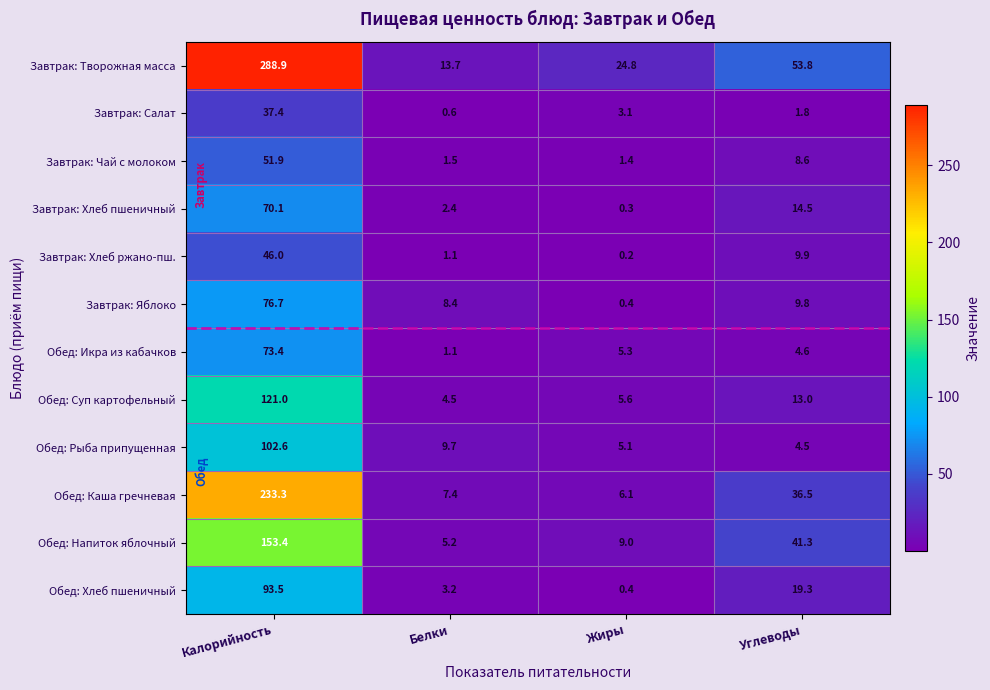

List the labels in order of Обед: Рыба припущенная value, largest first.

Калорийность, Белки, Жиры, Углеводы